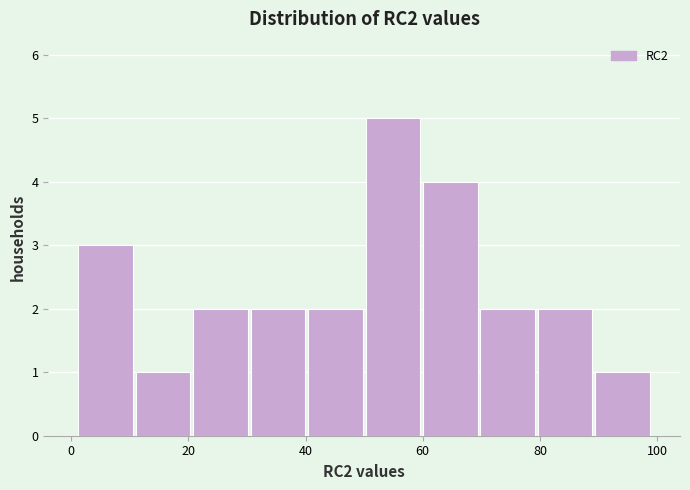

Reading left to right, transcribe this chart: for each bar, give the range it covers on the x-axis and its height. Neither the bar edges nor the heights are printed on the chart, so give them approximately, as read against the axes.

1.0 to 10.8: 3
10.8 to 20.6: 1
20.6 to 30.4: 2
30.4 to 40.2: 2
40.2 to 50.0: 2
50.0 to 59.8: 5
59.8 to 69.6: 4
69.6 to 79.4: 2
79.4 to 89.2: 2
89.2 to 99.0: 1